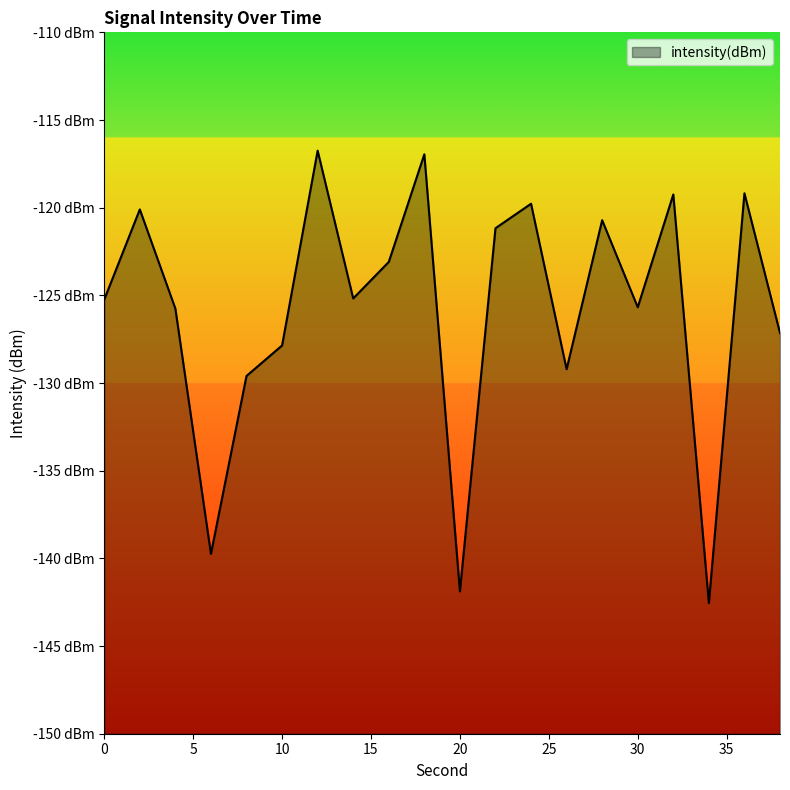

What is the sum of all values?

-2516.8